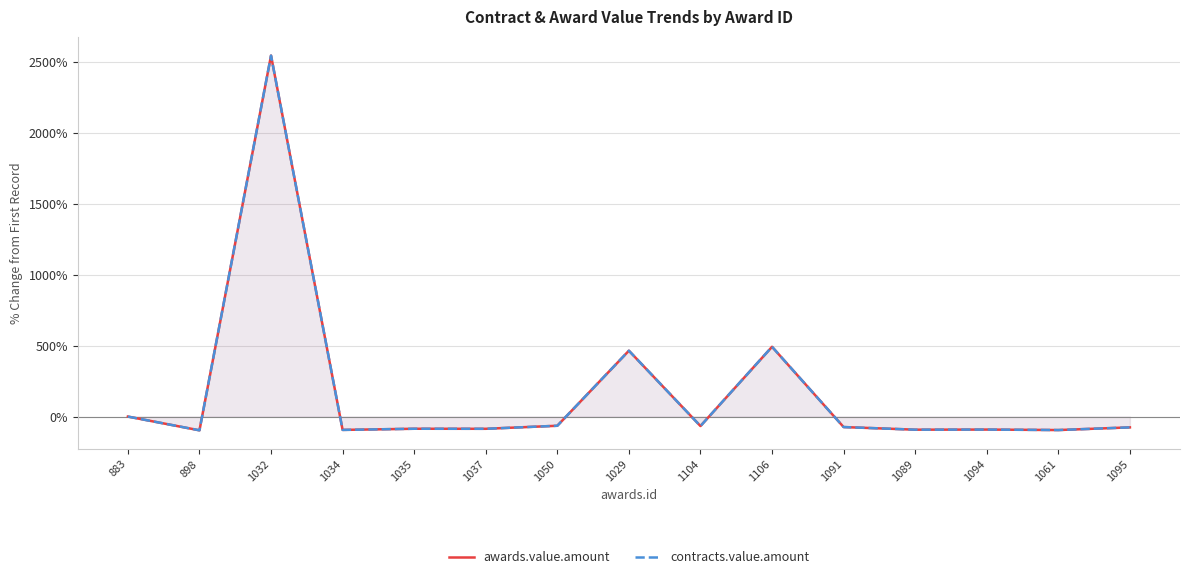

How many lines are shown in the chart?

2